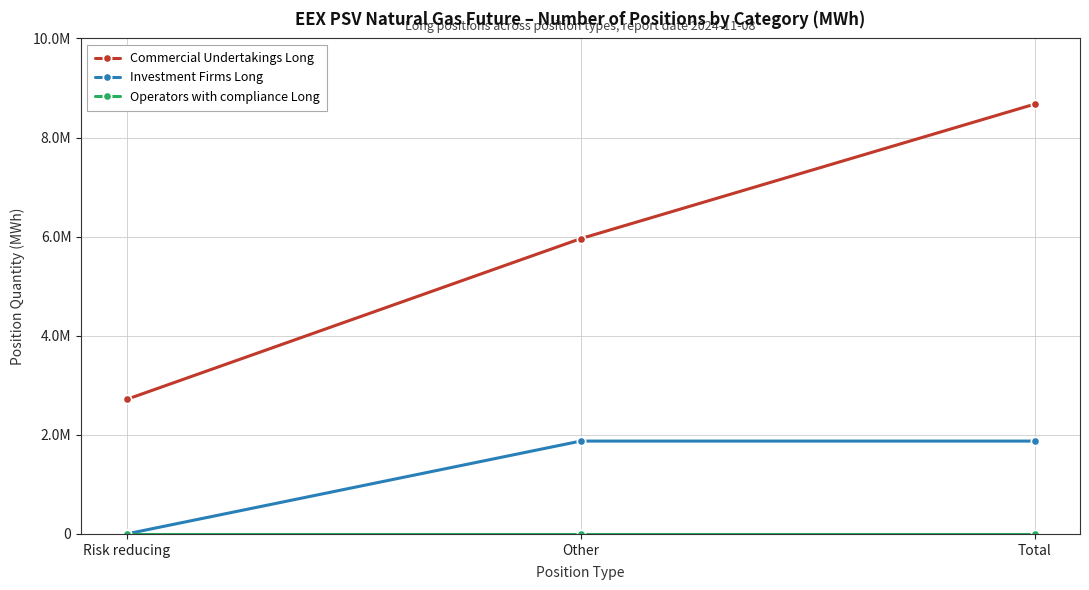

Is this an area chart (filled region under the line)?

No